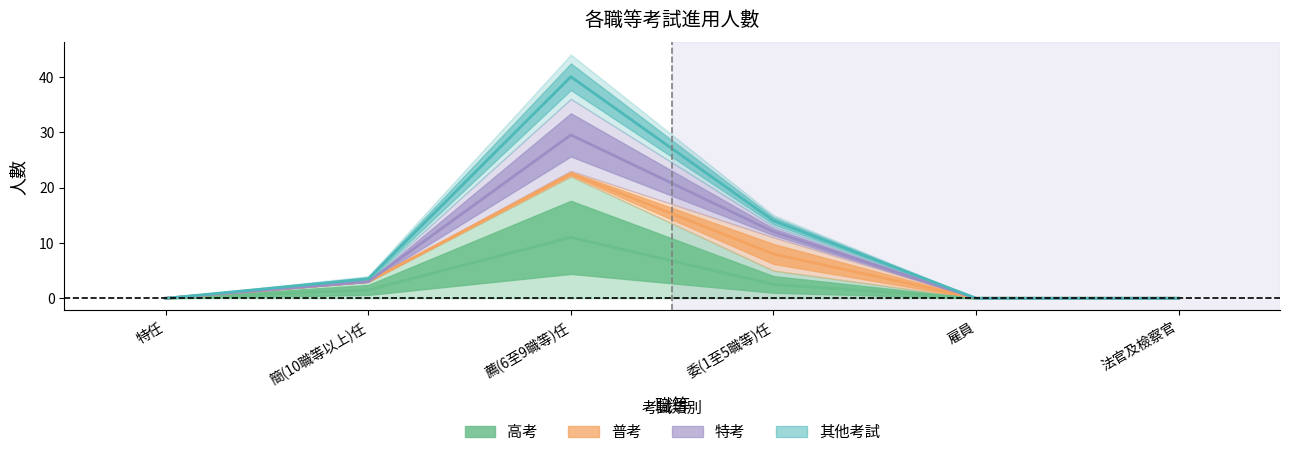

What is the maximum value for 其他考試?

22.5